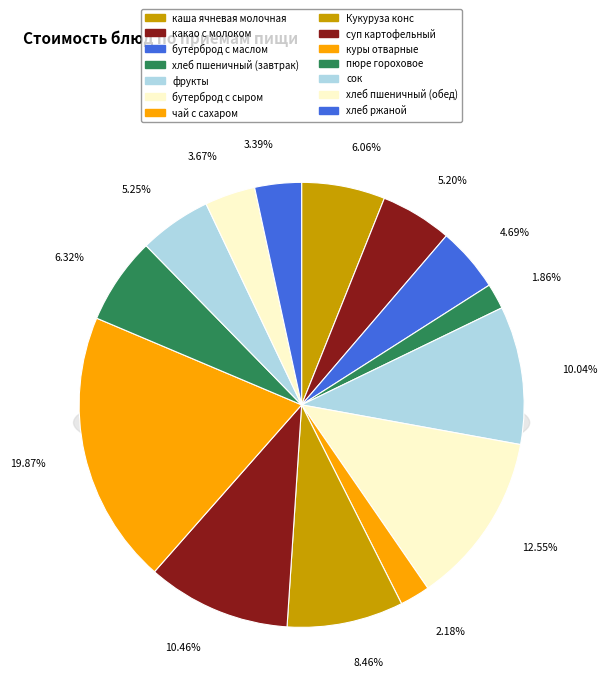

Rank the categories by value from highest to lowest.

куры отварные, бутерброд с сыром, суп картофельный, фрукты, Кукуруза конс, пюре гороховое, каша ячневая молочная, сок, какао с молоком, бутерброд с маслом, хлеб пшеничный (обед), хлеб ржаной, чай с сахаром, хлеб пшеничный (завтрак)